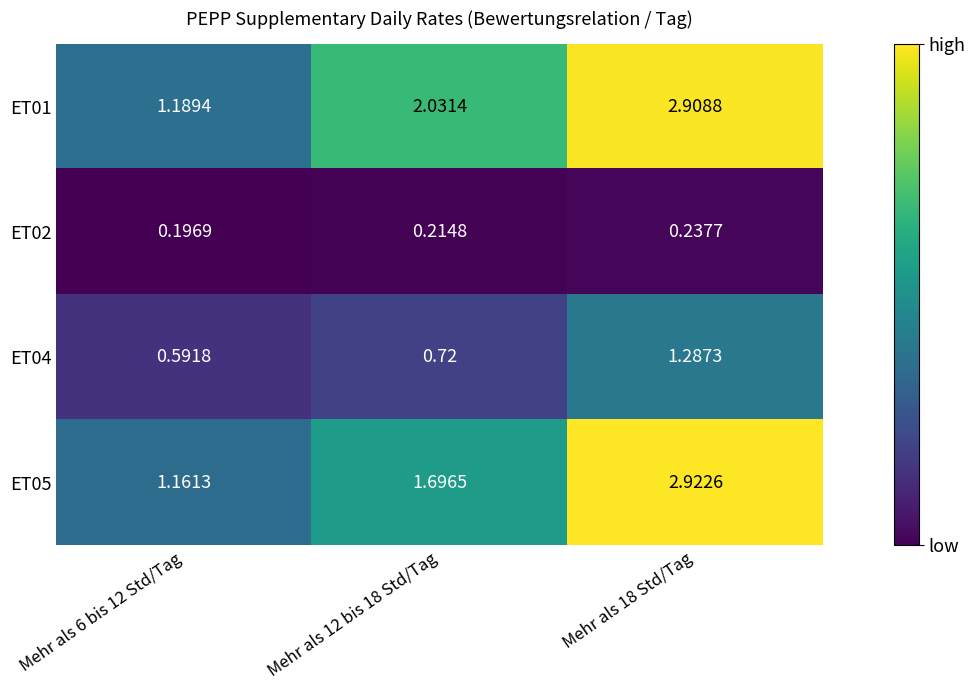

Is the value of ET05 at Mehr als 12 bis 18 Std/Tag greater than the value of ET04 at Mehr als 18 Std/Tag?

Yes